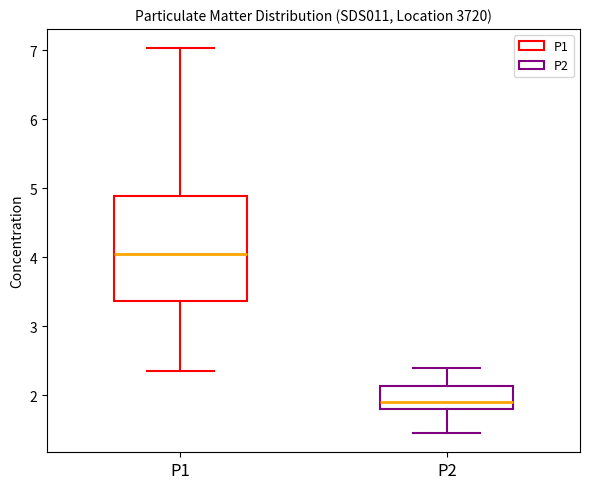

Reading left to right, transcribe this box plot: for each box, give where its median line is, the range the box spans, and where its two whiskers end, as read against the y-axis. The values are not printed on the chart, so give them approximately, as read against the axis.

P1: median 4.1, box 3.4 to 4.9, whiskers 2.4 to 7.0
P2: median 1.9, box 1.8 to 2.1, whiskers 1.5 to 2.4